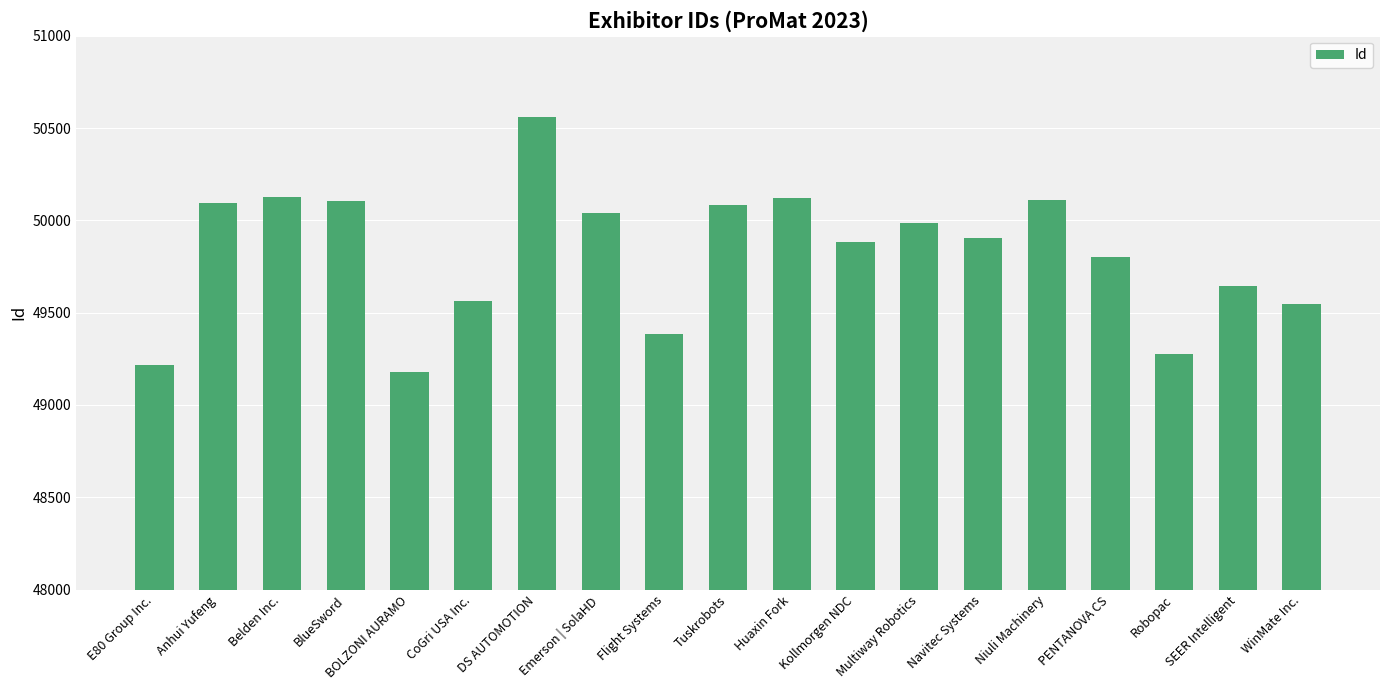

What is the change in value from Anhui Yufeng to Navitec Systems?

-192